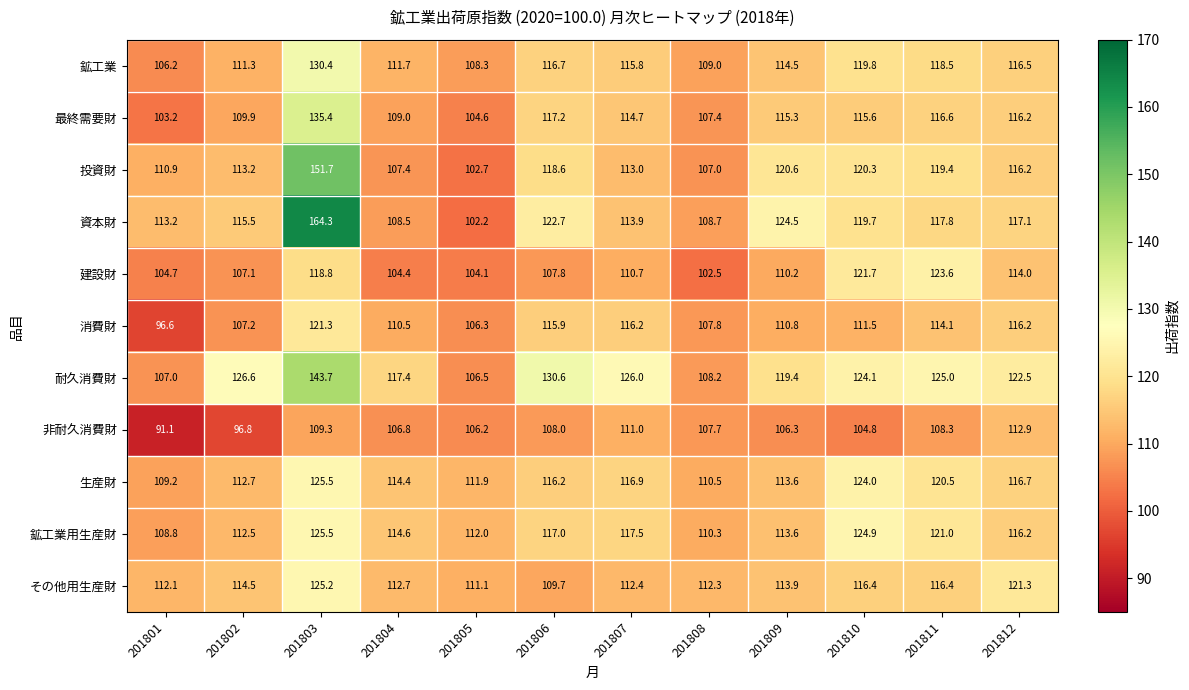

What is the minimum value shown in the chart?

91.1